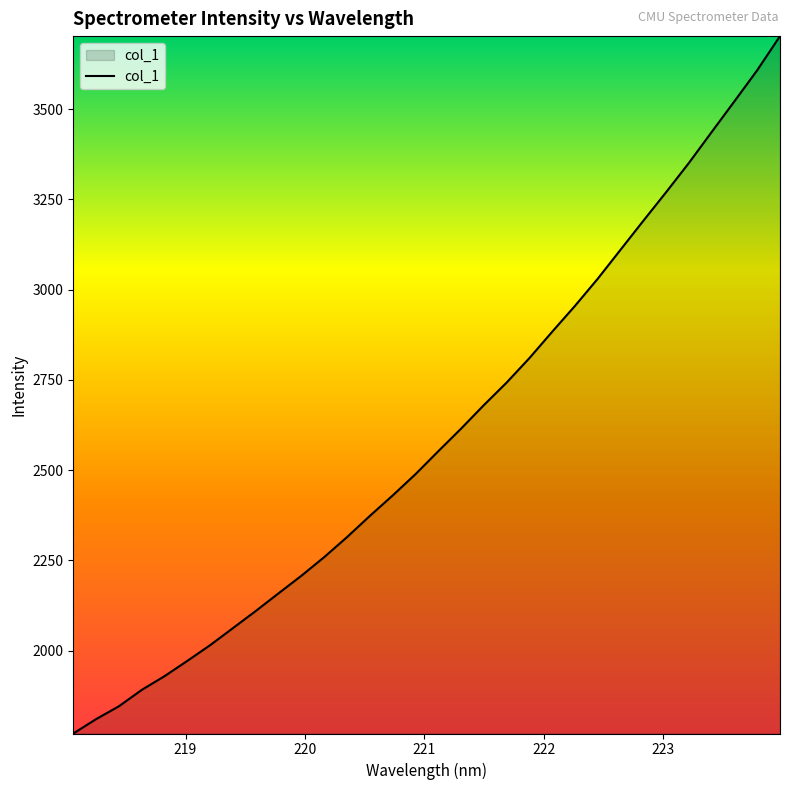

Does the chart have visible grid lines?

No